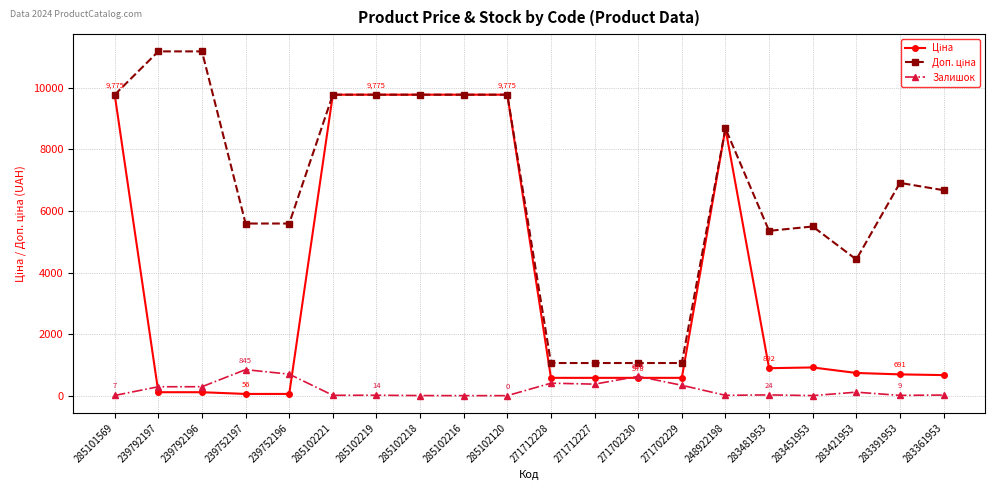

What is the total value across all series at 271702230?

2264.1